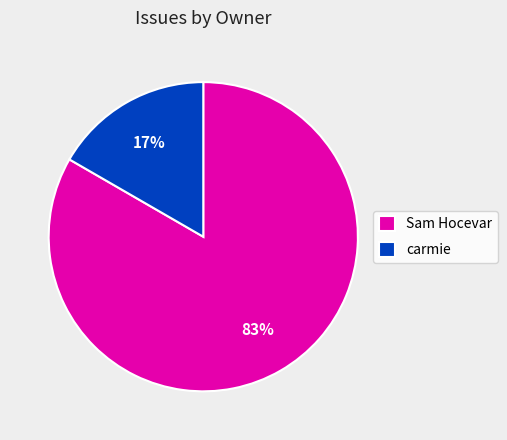

Which has a higher value, carmie or Sam Hocevar?

Sam Hocevar